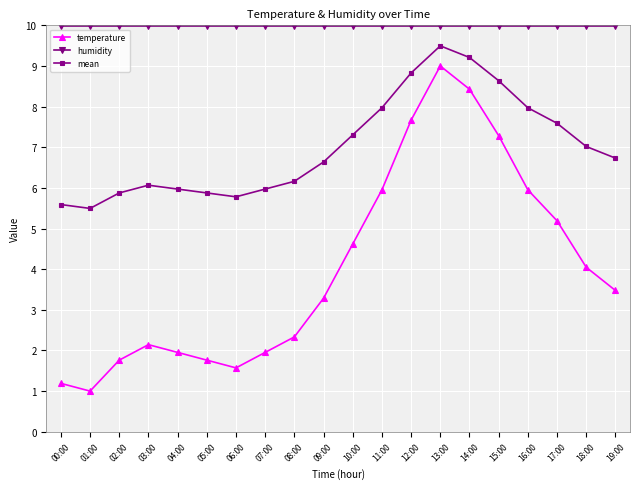

At 02:00, list the series in order from largest to smallest.

humidity, mean, temperature